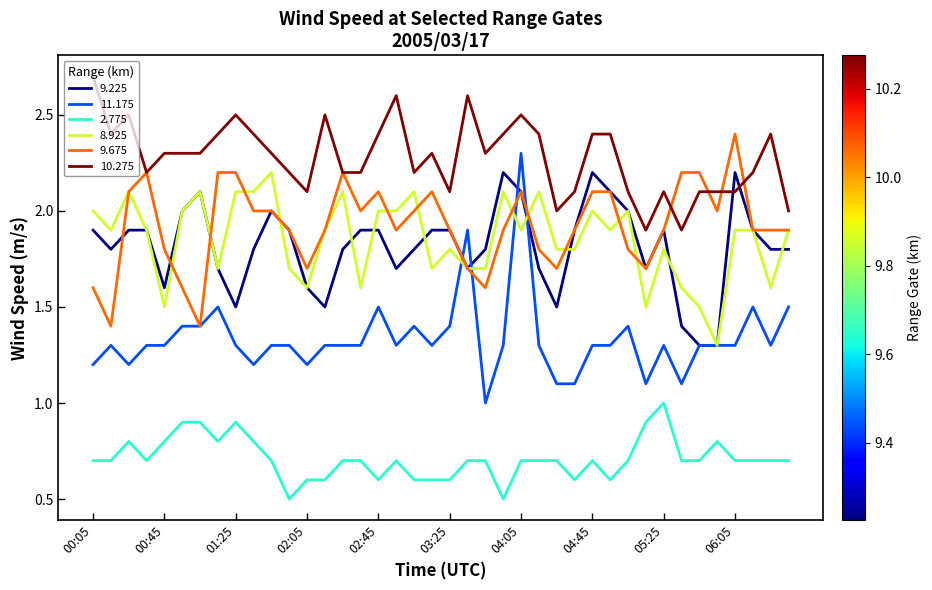

True or false: 10.275 and 2.775 intersect in this chart.

False